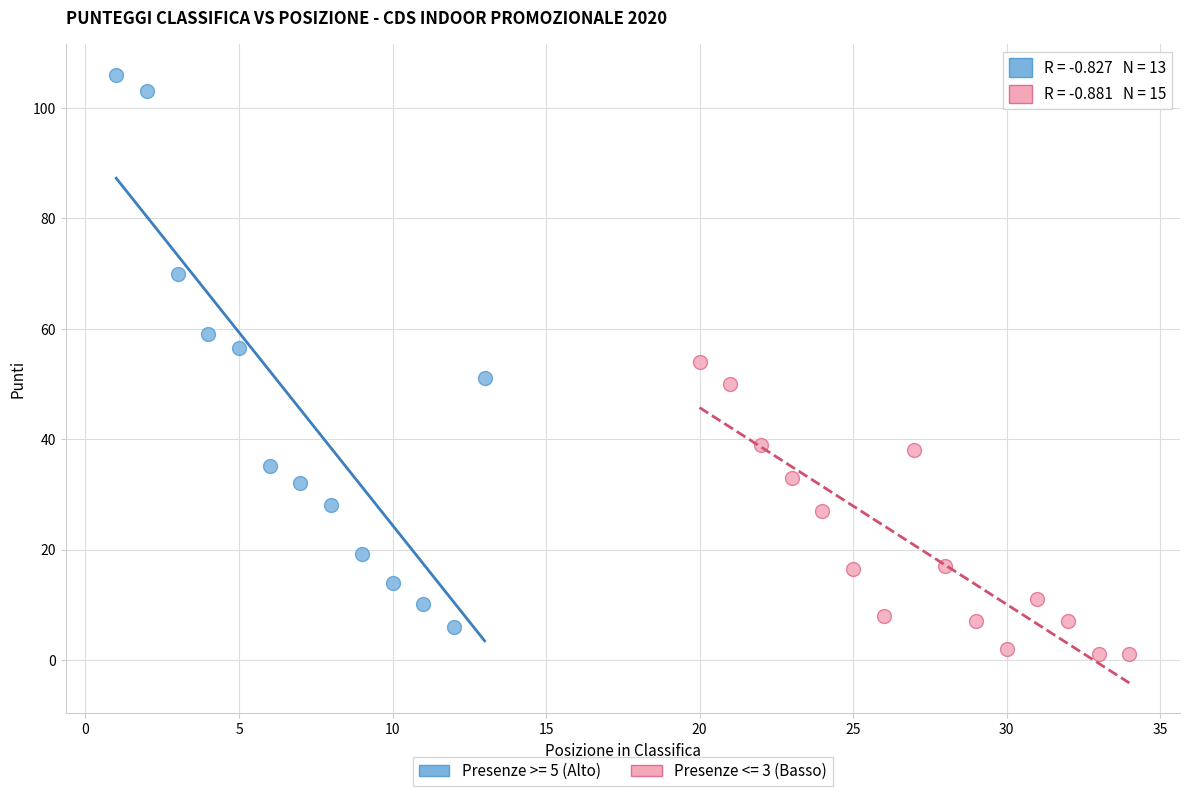

Which series reaches the maximum Y coordinate?

Presenze >= 5 (Alto)